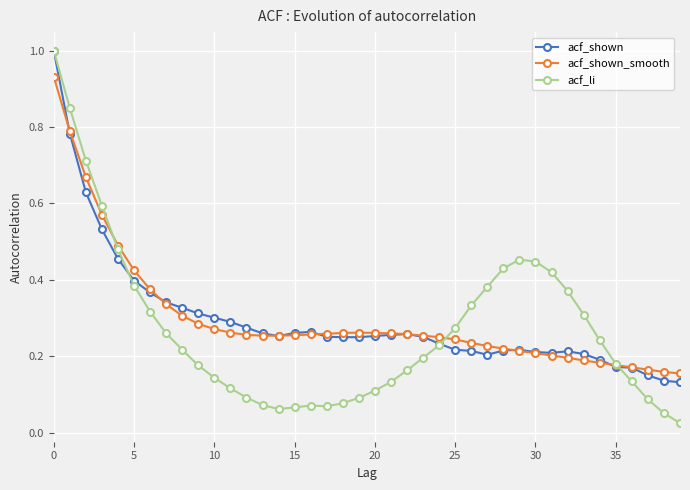

What is the maximum value shown in the chart?

1.0